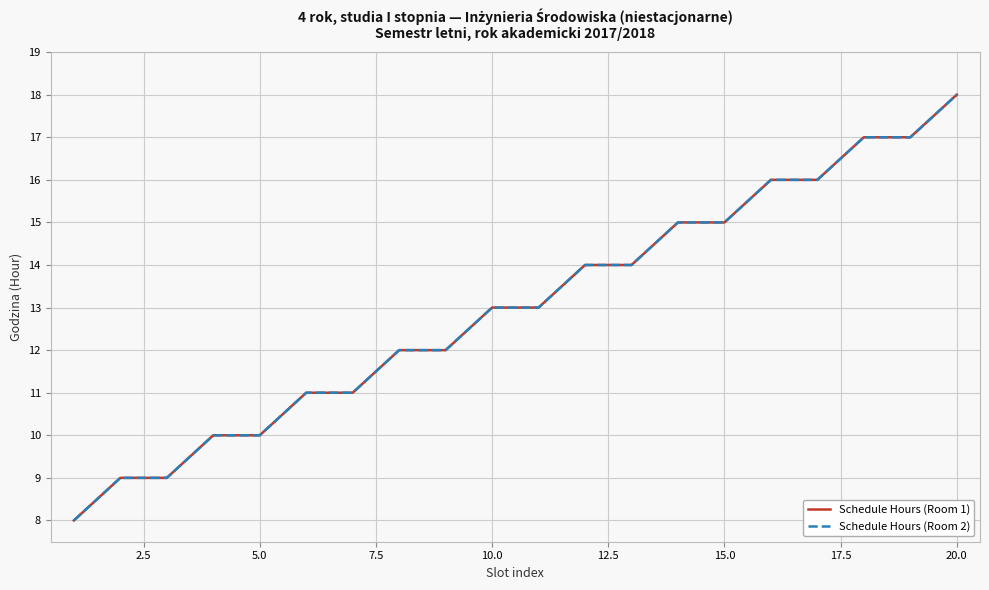

Does the chart display data point markers on the line(s)?

No